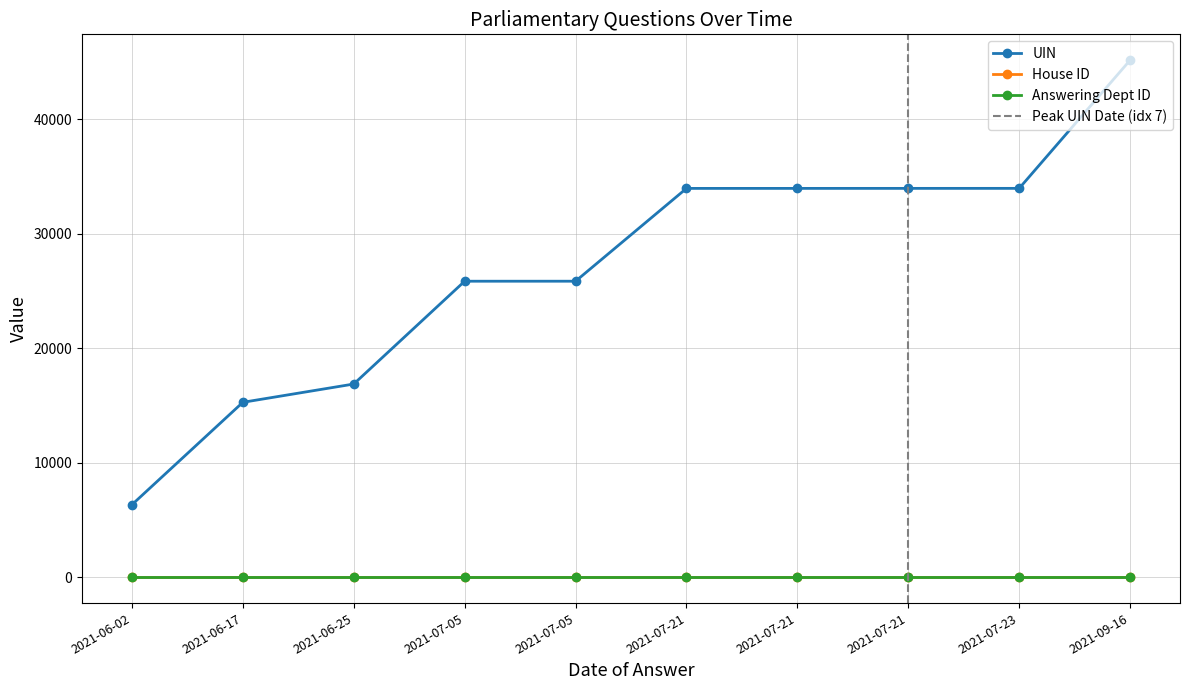

What is the approximate value of UIN at 2021-06-17?

15277